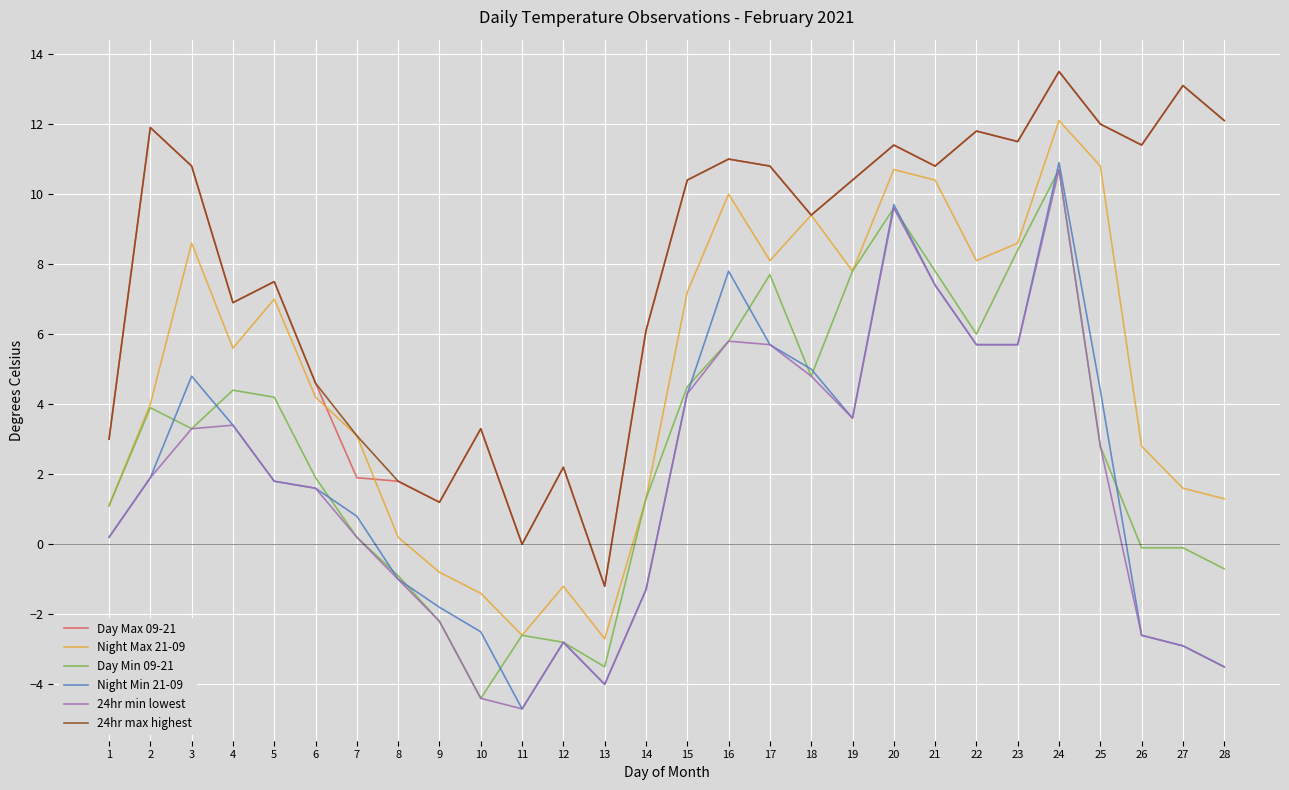

Reading right to left, what are all the values shown in this chart?

Day Max 09-21: 28=12.1	27=13.1	26=11.4	25=12.0	24=13.5	23=11.5	22=11.8	21=10.8	20=11.4	19=10.4	18=9.4	17=10.8	16=11.0	15=10.4	14=6.1	13=-1.2	12=2.2	11=0.0	10=3.3	9=1.2	8=1.8	7=1.9	6=4.6	5=7.5	4=6.9	3=10.8	2=11.9	1=3.0
Night Max 21-09: 28=1.3	27=1.6	26=2.8	25=10.8	24=12.1	23=8.6	22=8.1	21=10.4	20=10.7	19=7.8	18=9.4	17=8.1	16=10.0	15=7.2	14=1.3	13=-2.7	12=-1.2	11=-2.6	10=-1.4	9=-0.8	8=0.2	7=3.1	6=4.2	5=7.0	4=5.6	3=8.6	2=4.0	1=1.1
Day Min 09-21: 28=-0.7	27=-0.1	26=-0.1	25=2.8	24=10.7	23=8.4	22=6.0	21=7.8	20=9.6	19=7.8	18=4.8	17=7.7	16=5.8	15=4.5	14=1.3	13=-3.5	12=-2.8	11=-2.6	10=-4.4	9=-2.2	8=-0.9	7=0.2	6=1.9	5=4.2	4=4.4	3=3.3	2=3.9	1=1.1
Night Min 21-09: 28=-3.5	27=-2.9	26=-2.6	25=4.4	24=10.9	23=5.7	22=5.7	21=7.4	20=9.7	19=3.6	18=5.0	17=5.7	16=7.8	15=4.3	14=-1.3	13=-4.0	12=-2.8	11=-4.7	10=-2.5	9=-1.8	8=-1.0	7=0.8	6=1.6	5=1.8	4=3.4	3=4.8	2=1.9	1=0.2
24hr min lowest: 28=-3.5	27=-2.9	26=-2.6	25=2.8	24=10.7	23=5.7	22=5.7	21=7.4	20=9.6	19=3.6	18=4.8	17=5.7	16=5.8	15=4.3	14=-1.3	13=-4.0	12=-2.8	11=-4.7	10=-4.4	9=-2.2	8=-1.0	7=0.2	6=1.6	5=1.8	4=3.4	3=3.3	2=1.9	1=0.2
24hr max highest: 28=12.1	27=13.1	26=11.4	25=12.0	24=13.5	23=11.5	22=11.8	21=10.8	20=11.4	19=10.4	18=9.4	17=10.8	16=11.0	15=10.4	14=6.1	13=-1.2	12=2.2	11=0.0	10=3.3	9=1.2	8=1.8	7=3.1	6=4.6	5=7.5	4=6.9	3=10.8	2=11.9	1=3.0